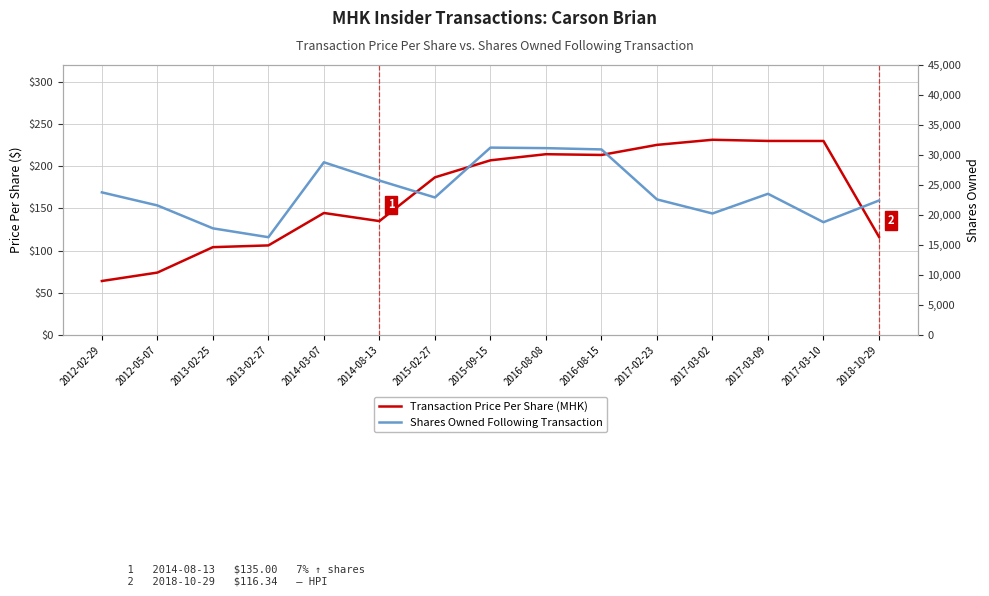

Reading left to right, what are all the values shown in this chart?

Transaction Price Per Share: 2012-02-29=64.0	2012-05-07=74.0	2013-02-25=104.1	2013-02-27=106.2	2014-03-07=144.6	2014-08-13=135.0	2015-02-27=186.9	2015-09-15=207.0	2016-08-08=214.3	2016-08-15=213.4	2017-02-23=225.3	2017-03-02=231.4	2017-03-09=230.0	2017-03-10=229.9	2018-10-29=116.3
Shares Owned Following Transaction: 2012-02-29=23771.0	2012-05-07=21595.0	2013-02-25=17776.0	2013-02-27=16299.0	2014-03-07=28789.0	2014-08-13=25738.0	2015-02-27=22922.0	2015-09-15=31232.0	2016-08-08=31144.0	2016-08-15=30929.0	2017-02-23=22599.0	2017-03-02=20252.0	2017-03-09=23534.0	2017-03-10=18799.0	2018-10-29=22415.0